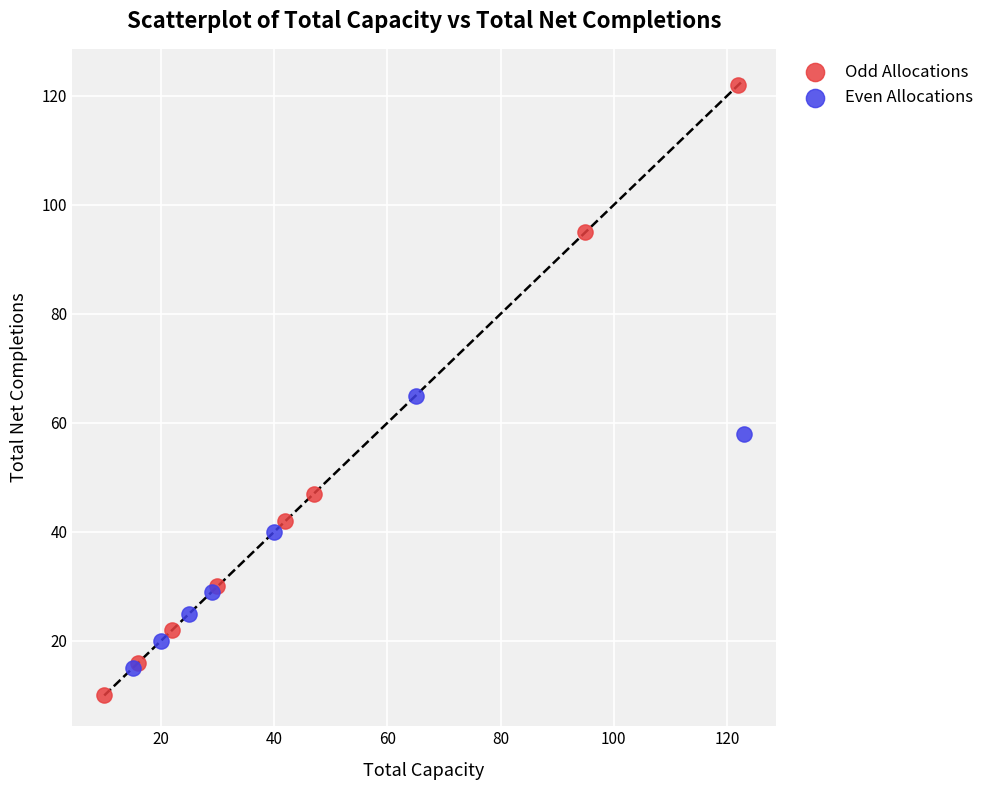

Which series contains the highest Y value?

Odd Allocations